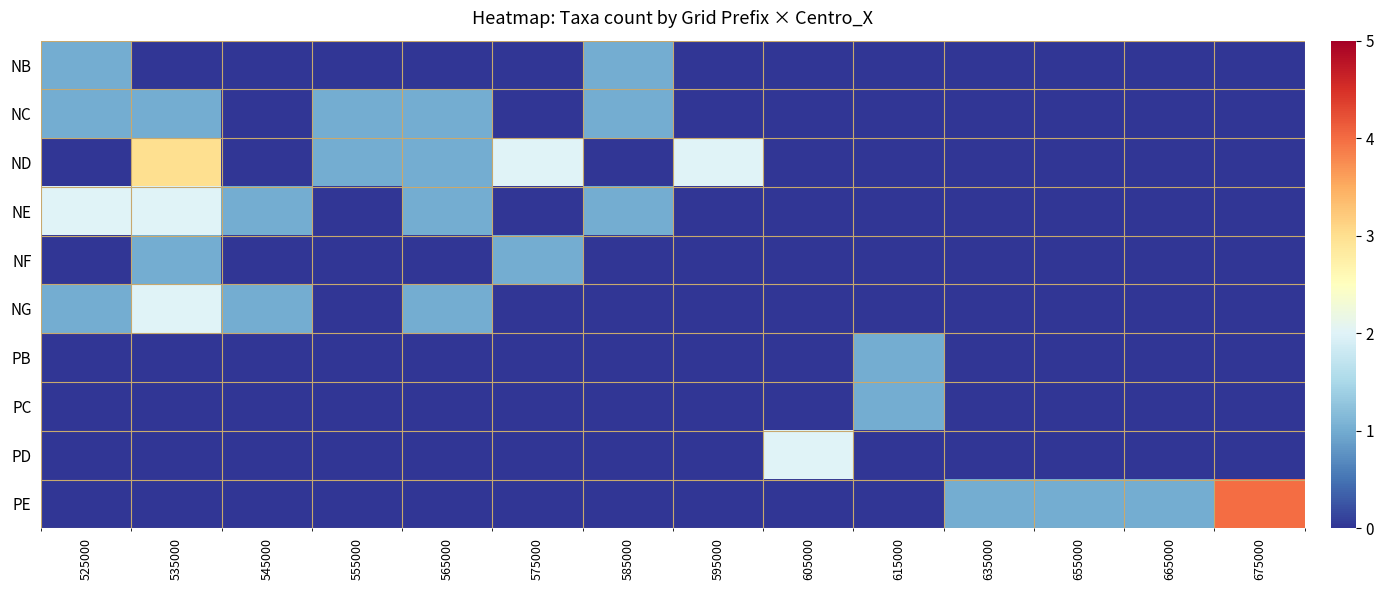

Between 535000 and 555000, which series saw the biggest shift?

ND